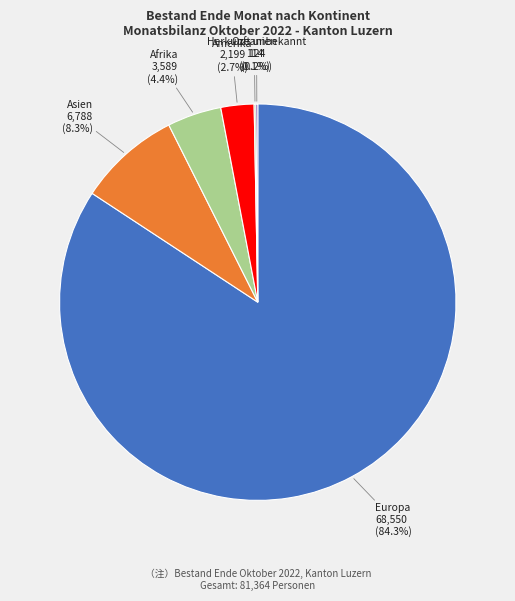

Is Europa the majority of the pie?

Yes